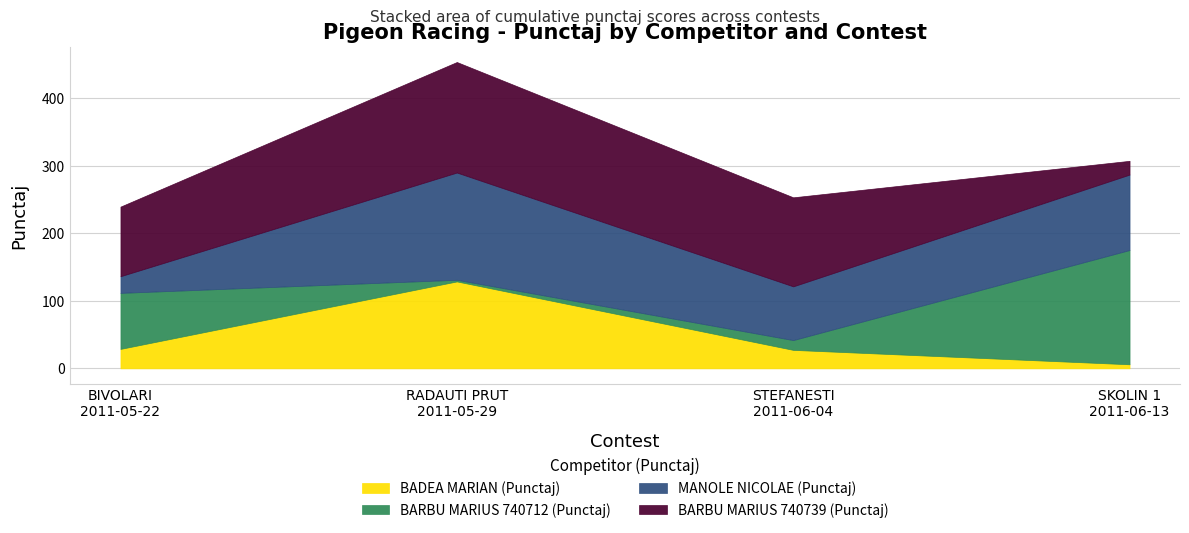

Rank the categories by BARBU MARIUS 740739 (Punctaj) value from lowest to highest.

SKOLIN 1
2011-06-13, BIVOLARI
2011-05-22, STEFANESTI
2011-06-04, RADAUTI PRUT
2011-05-29